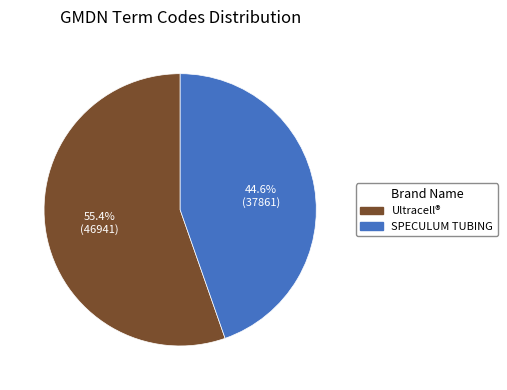

Does any single category account for the majority?

Yes